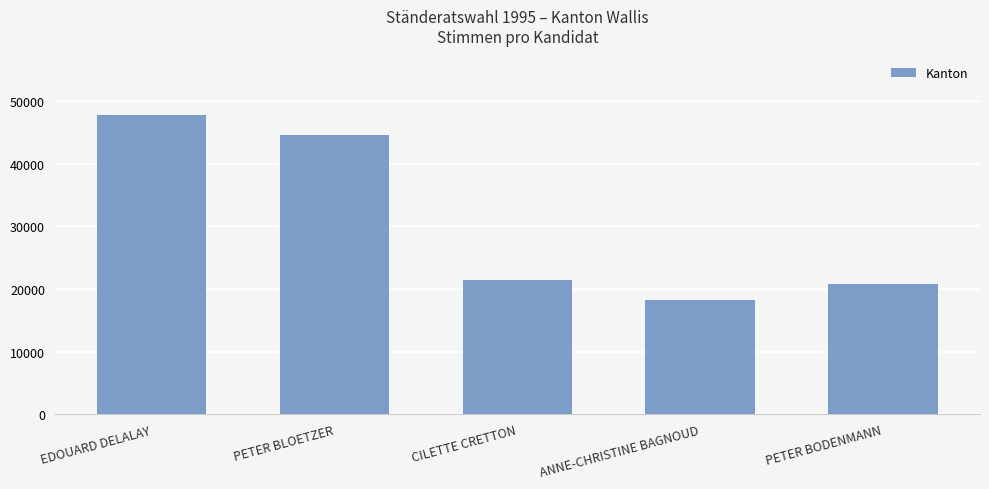

The chart shows a value of 4307 at ANNE-CHRISTINE BAGNOUD. True or false?

False